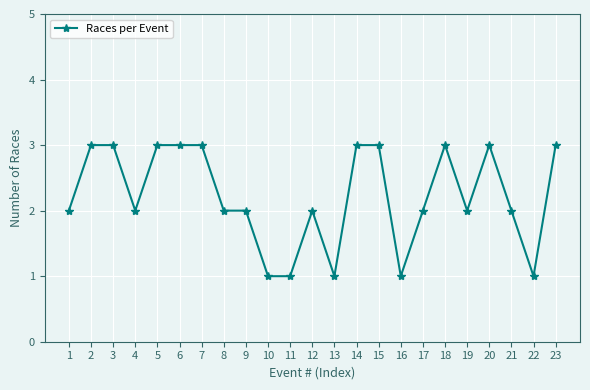

What is the value of the 6th point from the left?

3